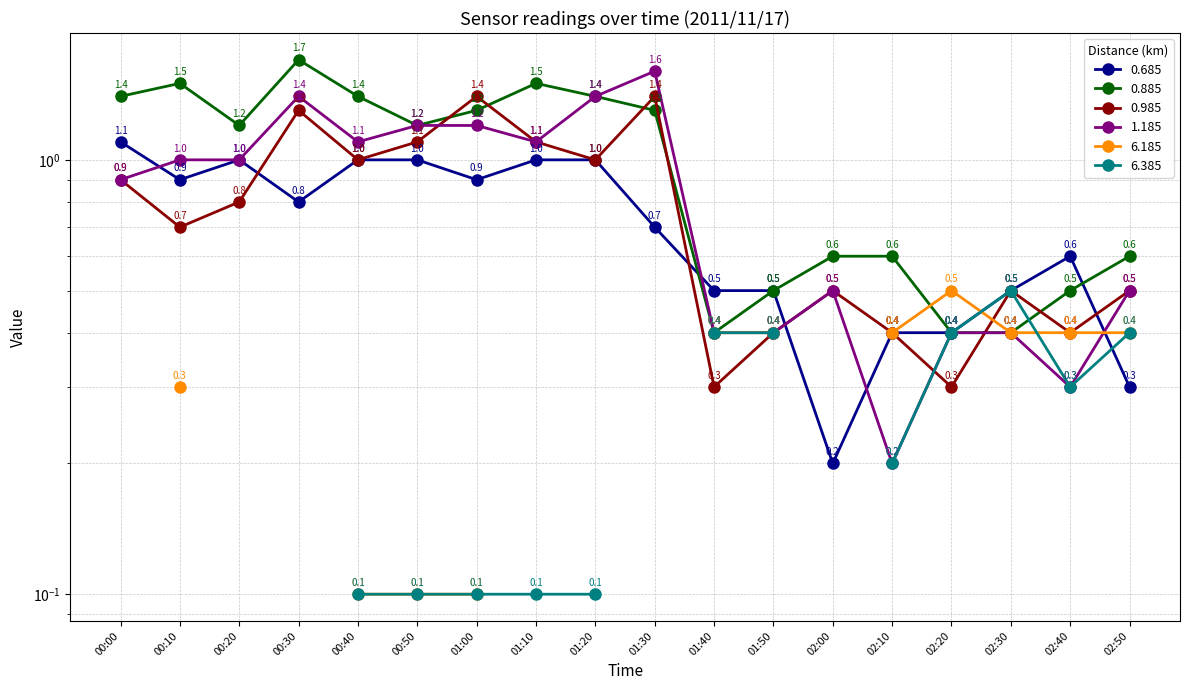

What is the value of the 0.685 point at the 11th from the left?

0.5